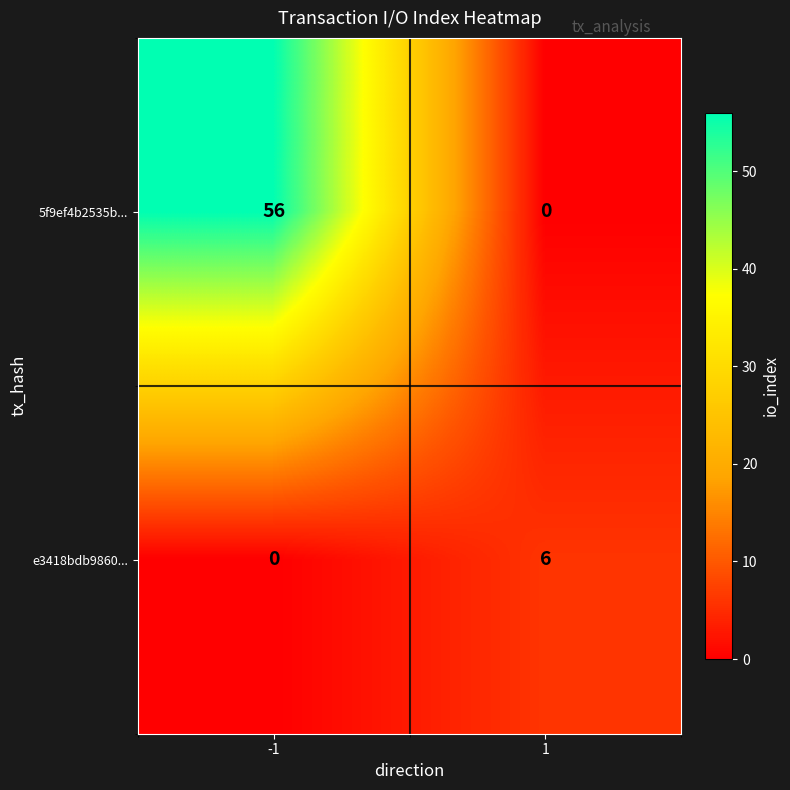

What is the maximum value shown in the chart?

56